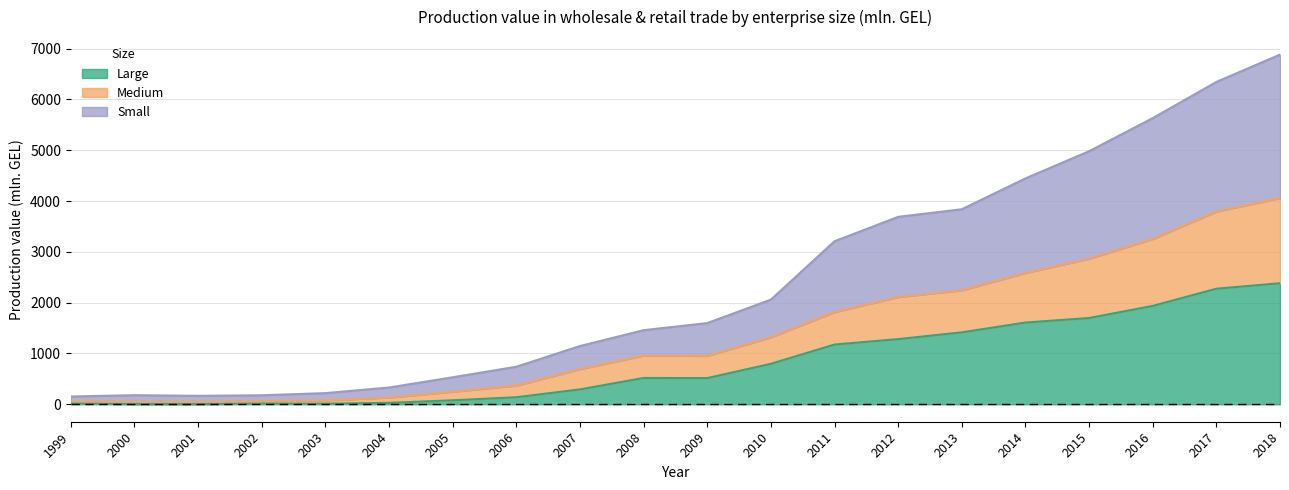

Reading right to left, transcribe all the data shown in this chart.

Large: 2018=2382.5	2017=2274.4	2016=1936.0	2015=1697.5	2014=1608.5	2013=1415.6	2012=1282.1	2011=1175.8	2010=795.9	2009=514.8	2008=517.3	2007=292.3	2006=138.0	2005=77.9	2004=27.2	2003=11.7	2002=13.5	2001=3.2	2000=3.4	1999=17.1
Medium: 2018=4060.1	2017=3794.0	2016=3253.4	2015=2864.5	2014=2585.9	2013=2243.1	2012=2110.6	2011=1814.8	2010=1318.5	2009=952.0	2008=958.7	2007=691.6	2006=368.0	2005=246.5	2004=132.4	2003=75.7	2002=62.2	2001=44.5	2000=45.5	1999=57.9
Small: 2018=6884.0	2017=6345.4	2016=5633.1	2015=4981.5	2014=4446.4	2013=3839.2	2012=3689.4	2011=3209.2	2010=2060.1	2009=1598.0	2008=1458.5	2007=1146.3	2006=738.7	2005=531.1	2004=329.4	2003=219.1	2002=176.9	2001=165.8	2000=178.7	1999=152.4